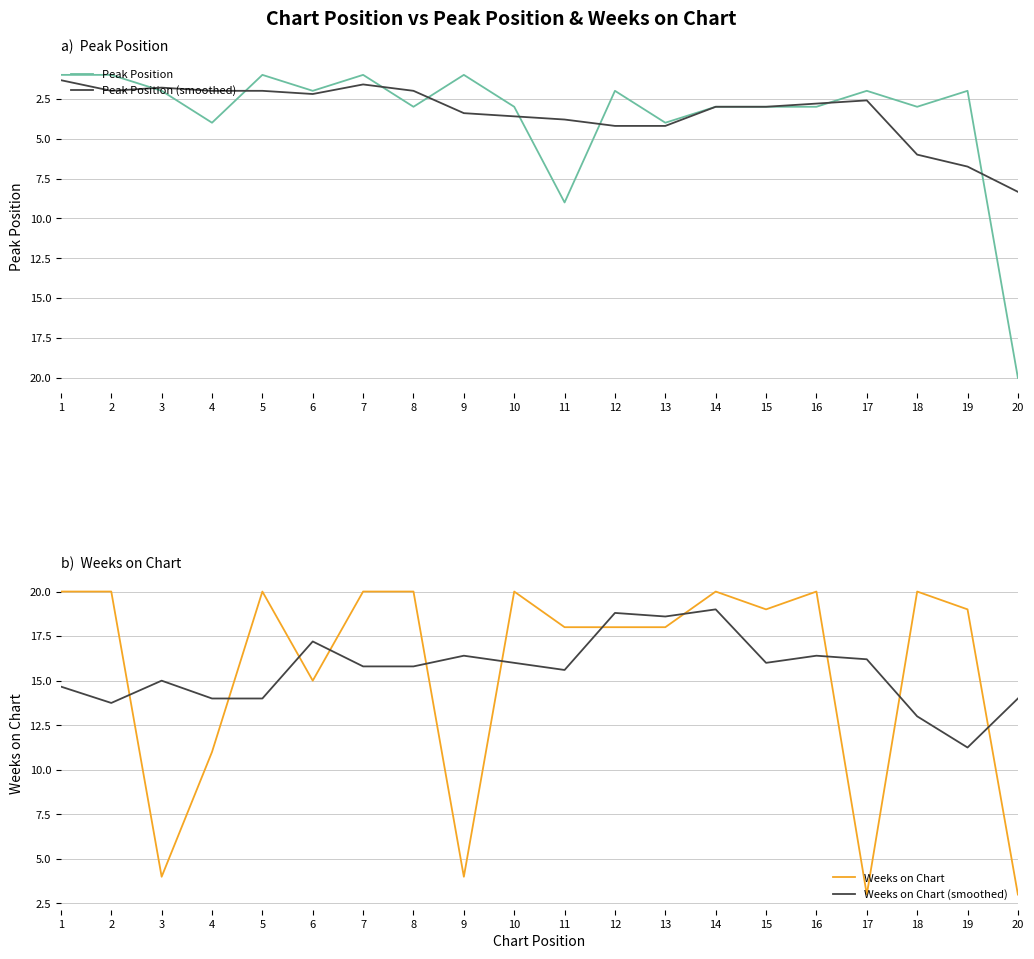

What is the difference between the highest and lowest values at 5?

19.0